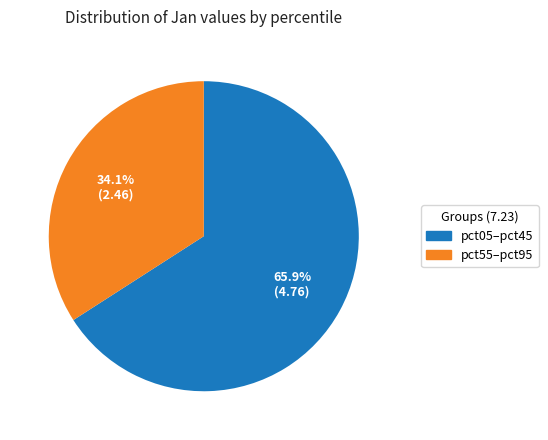

Does any single category account for the majority?

Yes